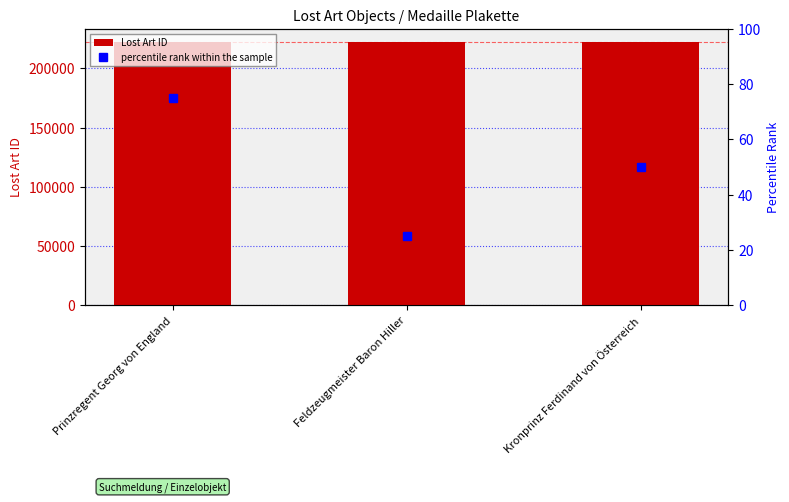

What is the difference between the percentile rank within the sample values at Kronprinz Ferdinand von Österreich and Feldzeugmeister Baron Hiller?

25